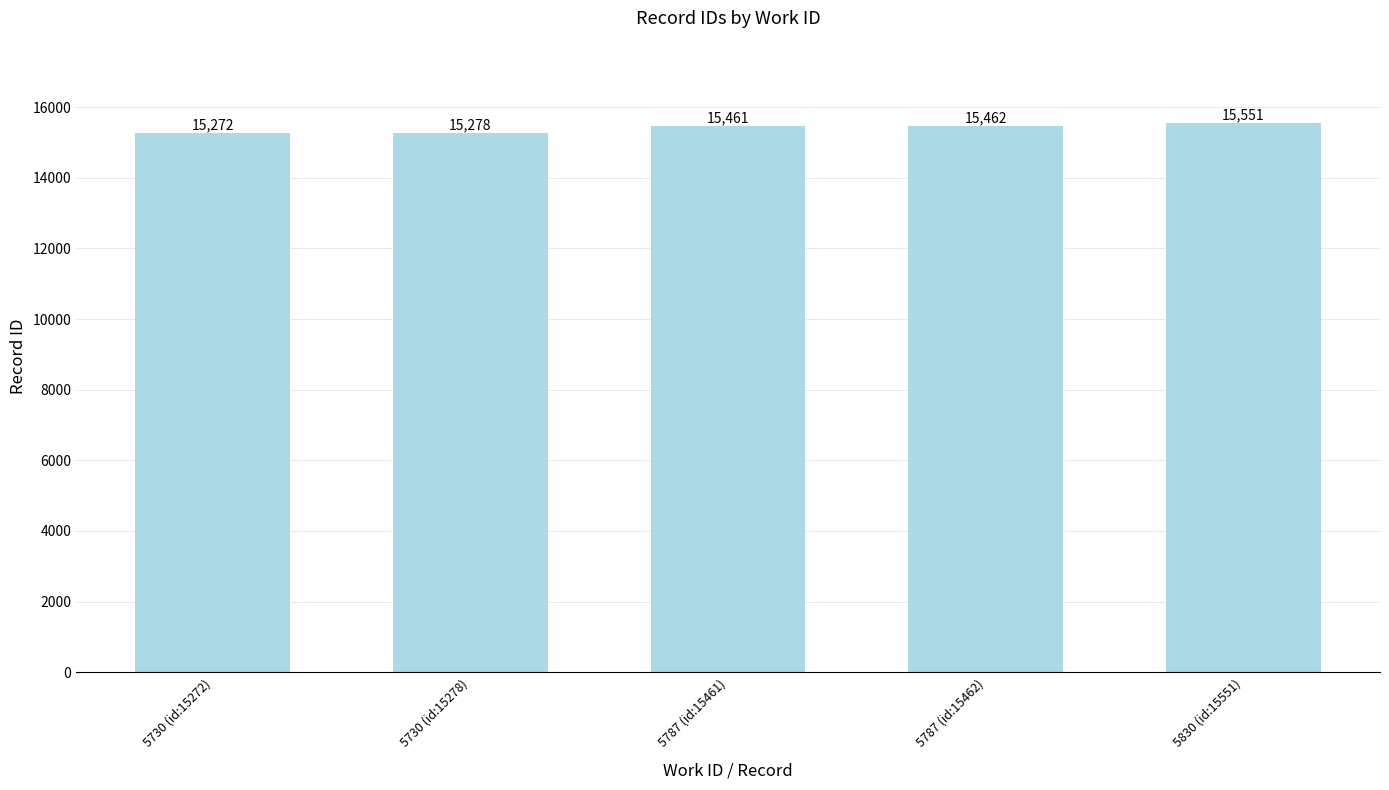

What is the value of the 2nd bar from the left?

15278